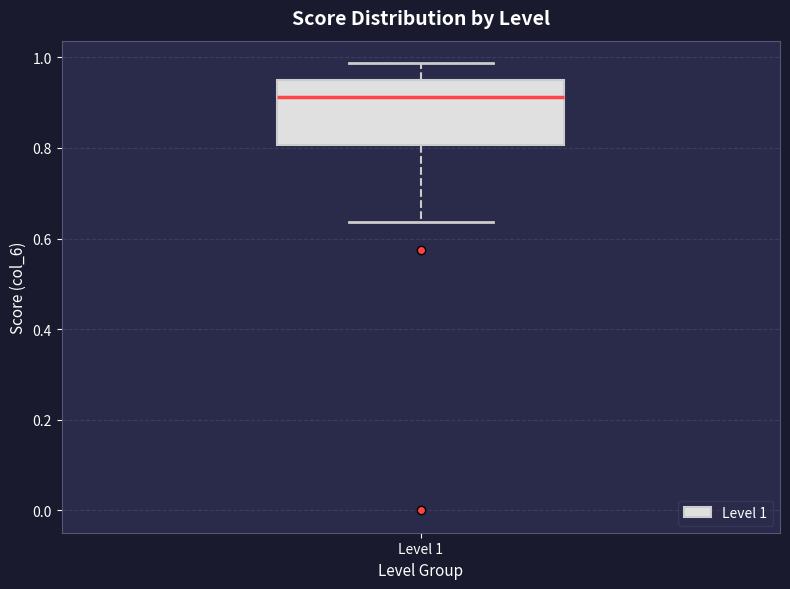

Where does the lower whisker of the box for Level 1 end on the y-axis? The values are not printed on the chart, so give them approximately, as read against the axis.

0.64